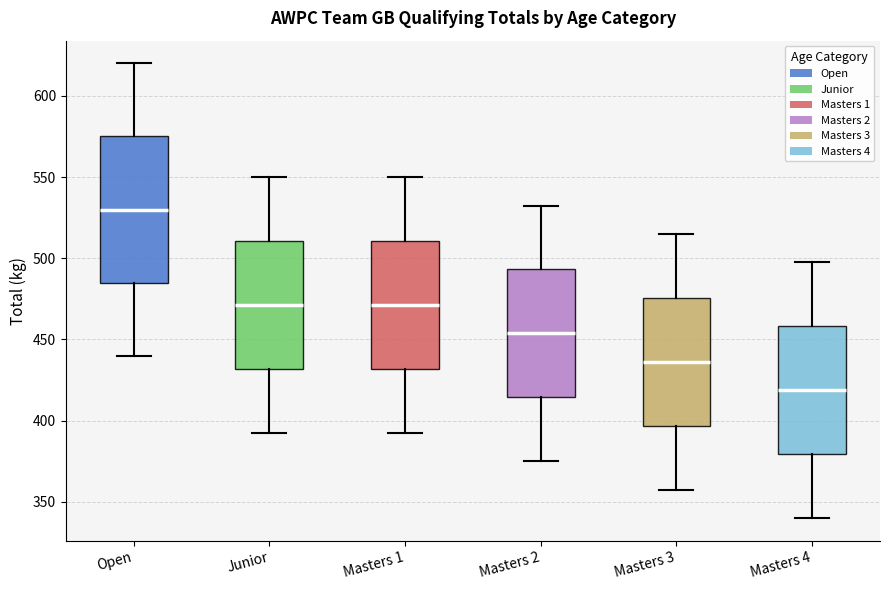

Reading left to right, read every box against the y-axis: the position of its median line, the range the box covers, and the ends of its whiskers. The values are not printed on the chart, so give them approximately, as read against the axis.

Open: median 530, box 485 to 575, whiskers 440 to 620
Junior: median 470, box 430 to 510, whiskers 395 to 550
Masters 1: median 470, box 430 to 510, whiskers 395 to 550
Masters 2: median 455, box 415 to 495, whiskers 375 to 535
Masters 3: median 435, box 395 to 475, whiskers 360 to 515
Masters 4: median 420, box 380 to 460, whiskers 340 to 500